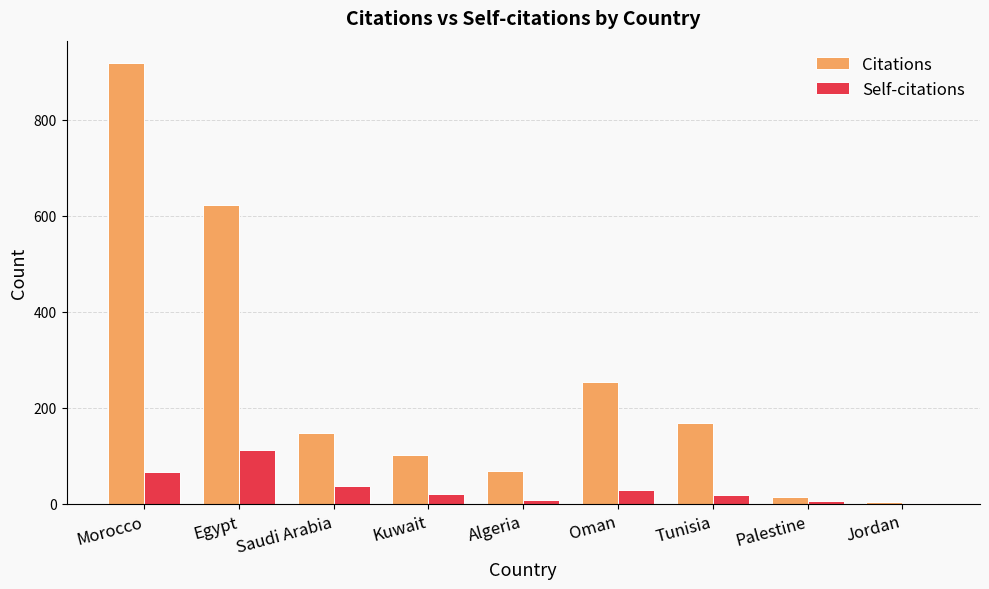

How many series are shown in this chart?

2